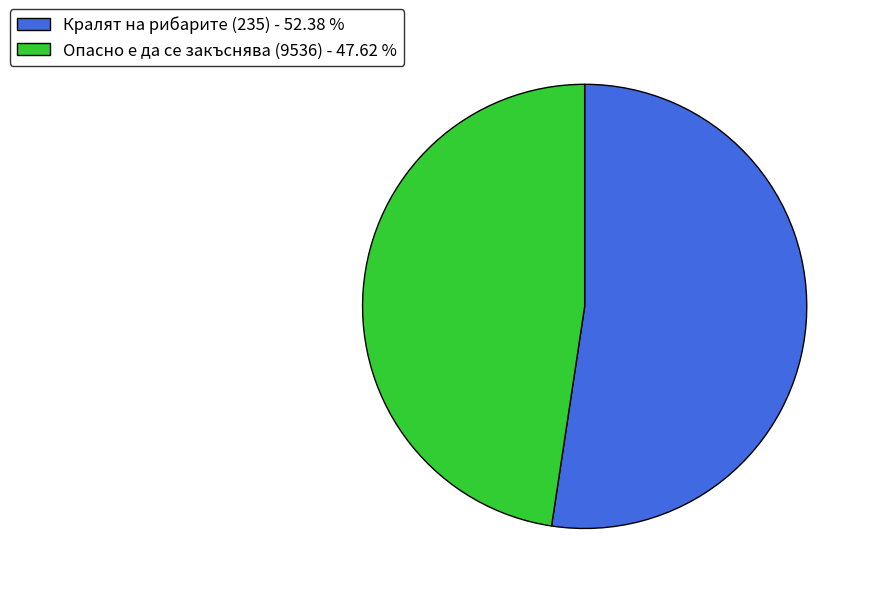

The Кралят на рибарите (235) slice represents 52% of the pie. True or false?

True